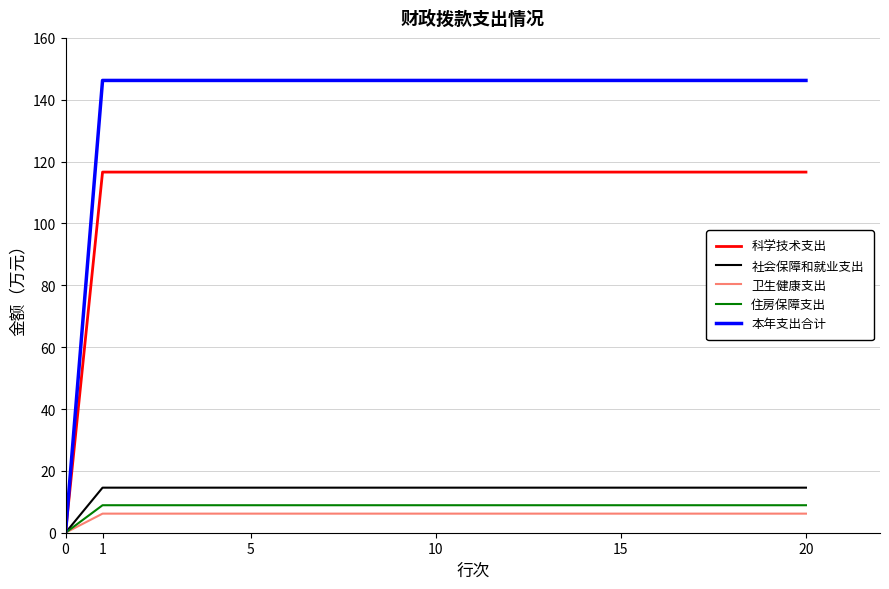

What is the maximum value for 本年支出合计?

146.2